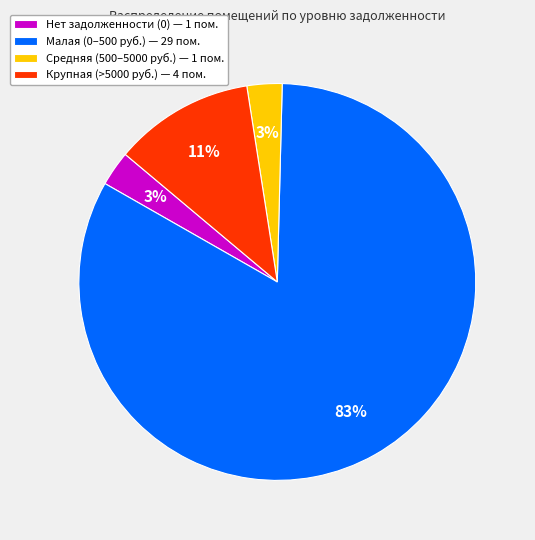

Is there a majority slice in this chart?

Yes